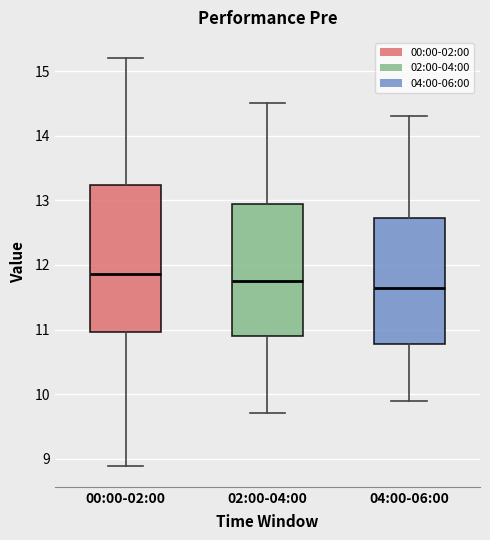

Which box has the highest median line?

00:00-02:00